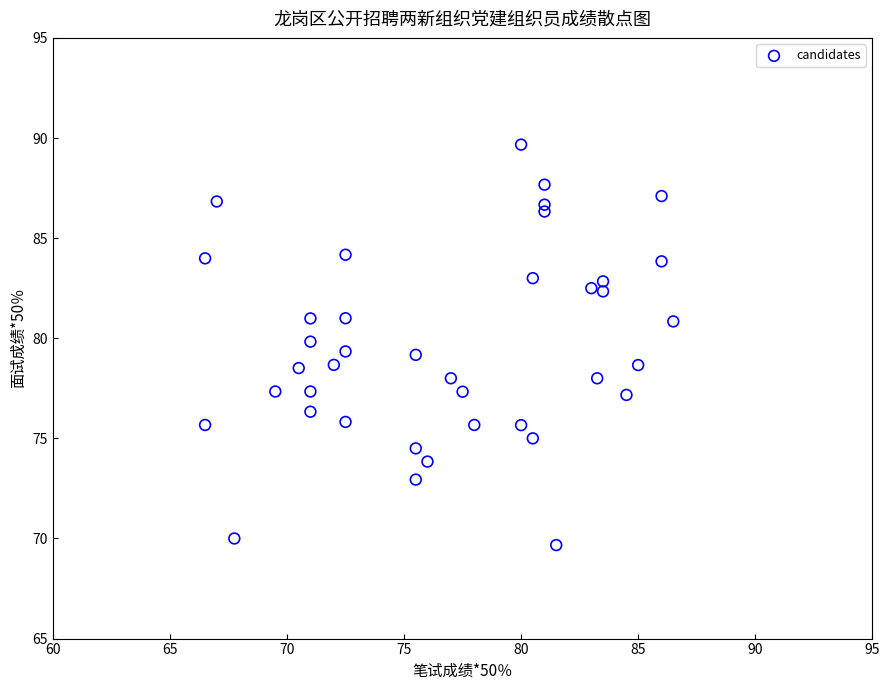

What is the range of X values (max minus min)?

20.0